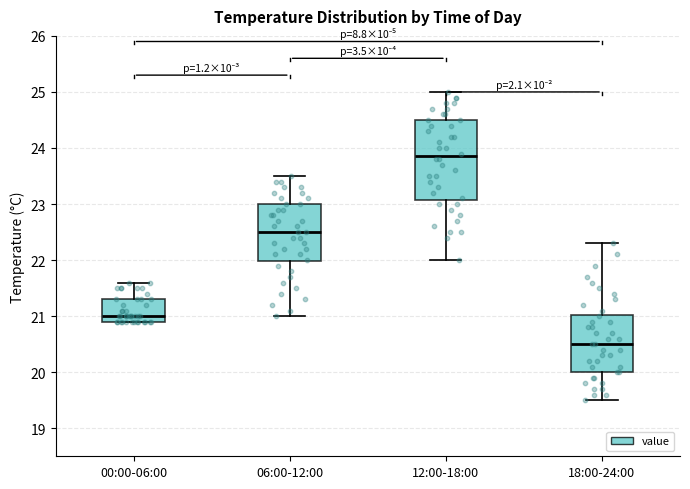

Reading left to right, read every box against the y-axis: the position of its median line, the range the box covers, and the ends of its whiskers. The values are not printed on the chart, so give them approximately, as read against the axis.

00:00-06:00: median 21.0, box 20.9 to 21.3, whiskers 20.9 to 21.6
06:00-12:00: median 22.5, box 22.0 to 23.0, whiskers 21.0 to 23.5
12:00-18:00: median 23.9, box 23.1 to 24.5, whiskers 22.0 to 25.0
18:00-24:00: median 20.5, box 20.0 to 21.0, whiskers 19.5 to 22.3